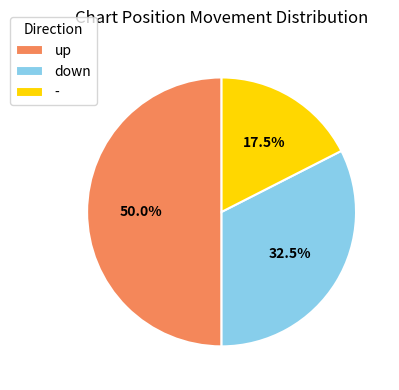

To the nearest percent, what is the combined percentage of down and -?

50%